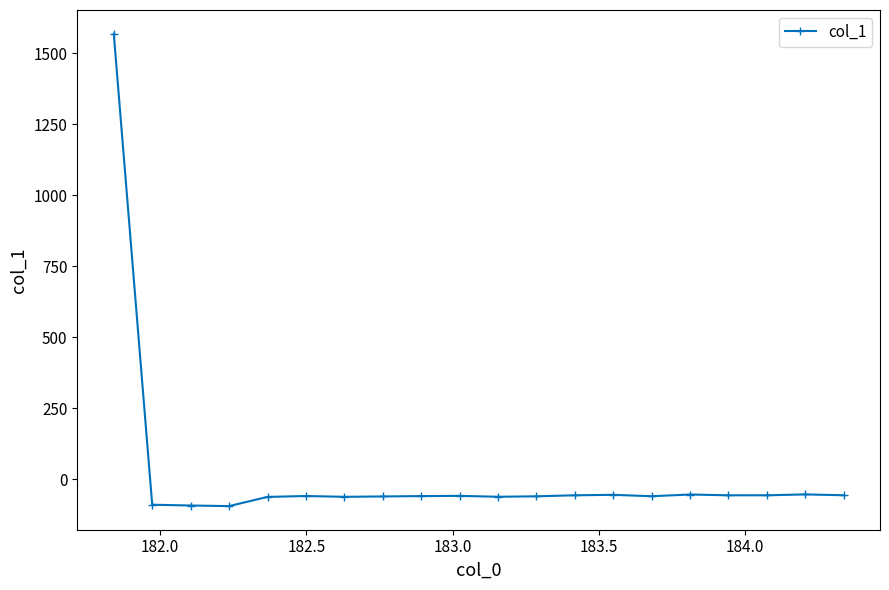

What is the minimum value shown in the chart?

-94.4